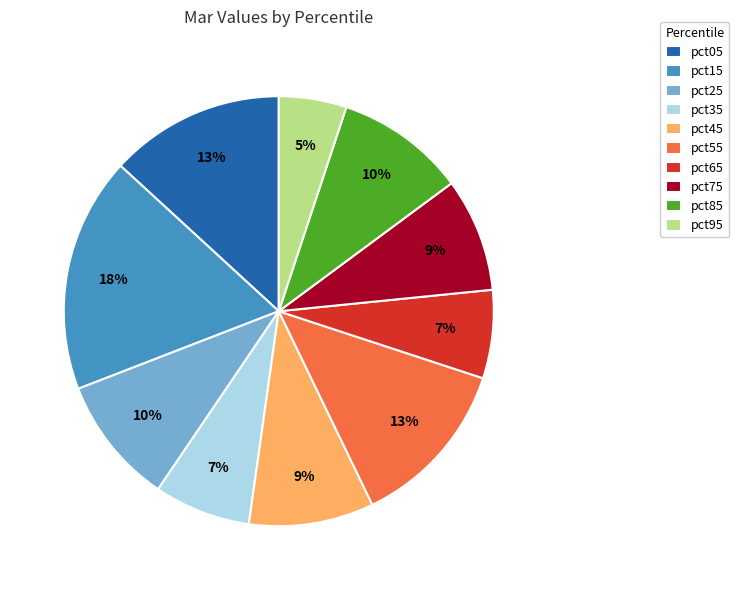

What is the largest slice in the pie chart?

pct15